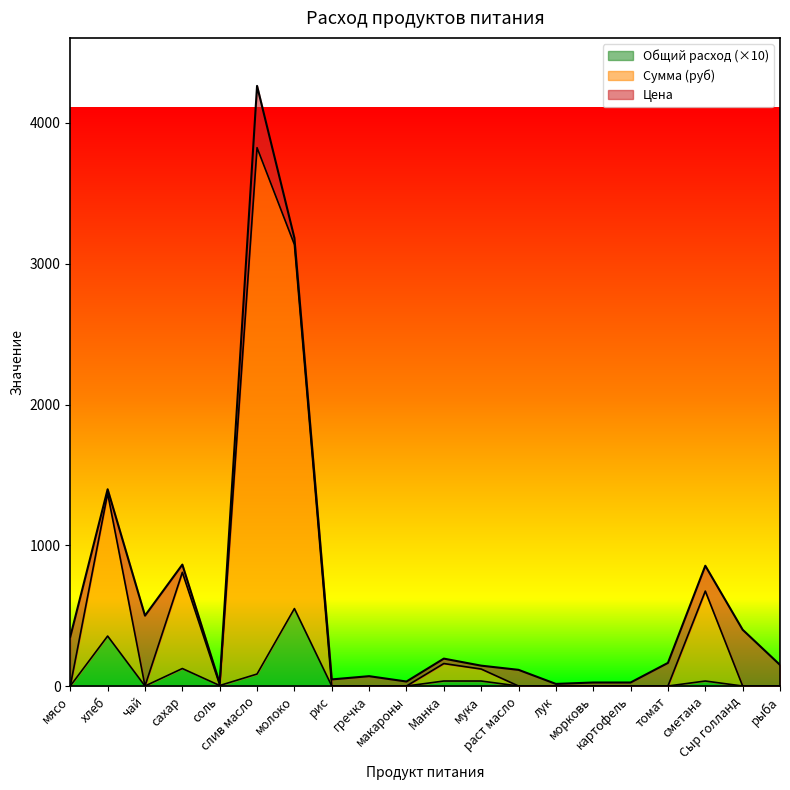

What position from the left is мясо?

1